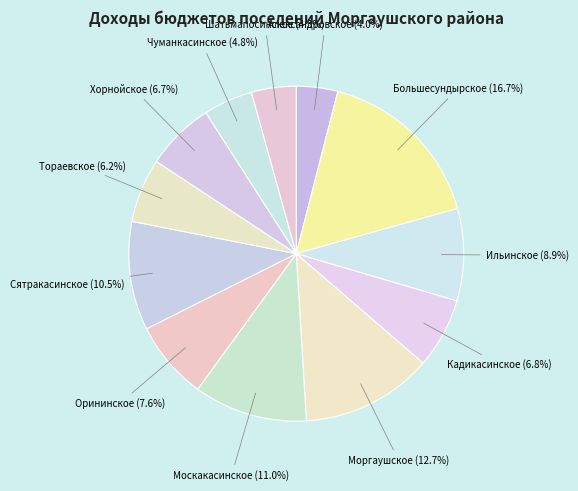

What portion of the pie excludes Кадикасинское?

93.2%